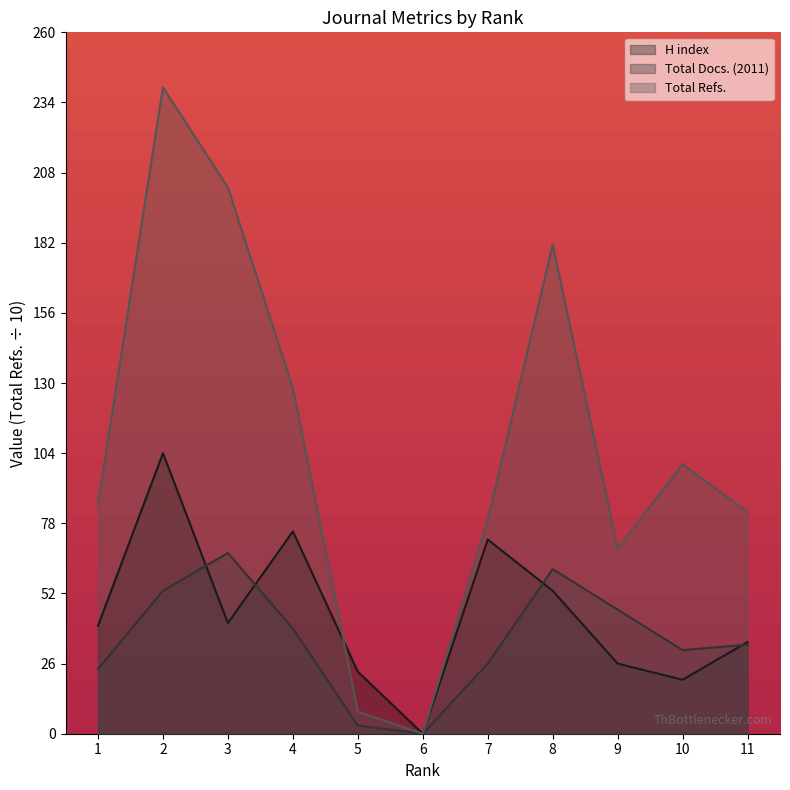

What are all the series names shown in the legend?

H index, Total Docs. (2011), Total Refs.